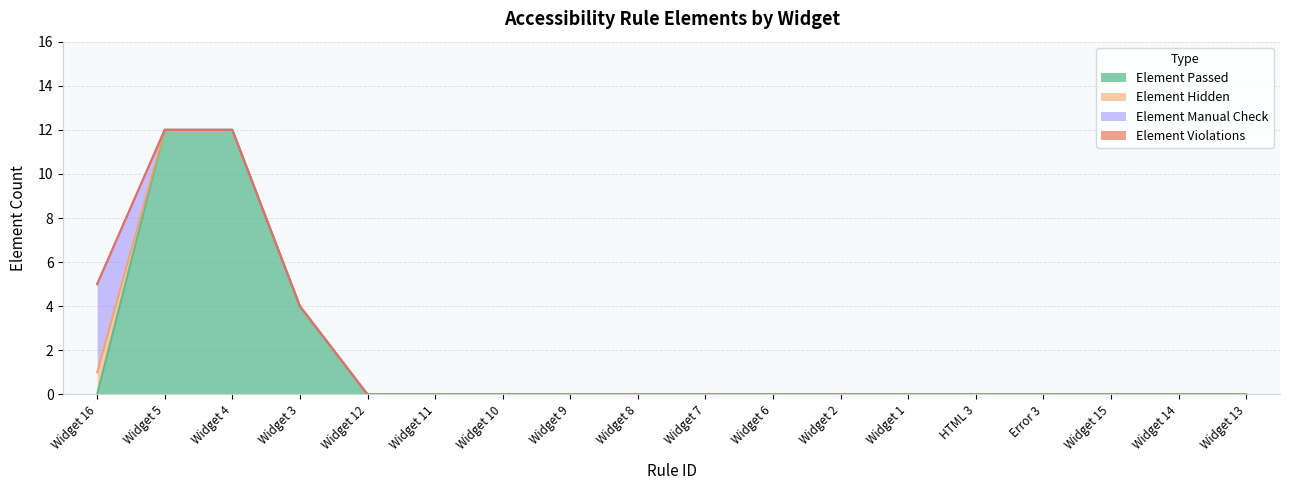

Which series changed the most between Widget 5 and Widget 6?

Element Passed